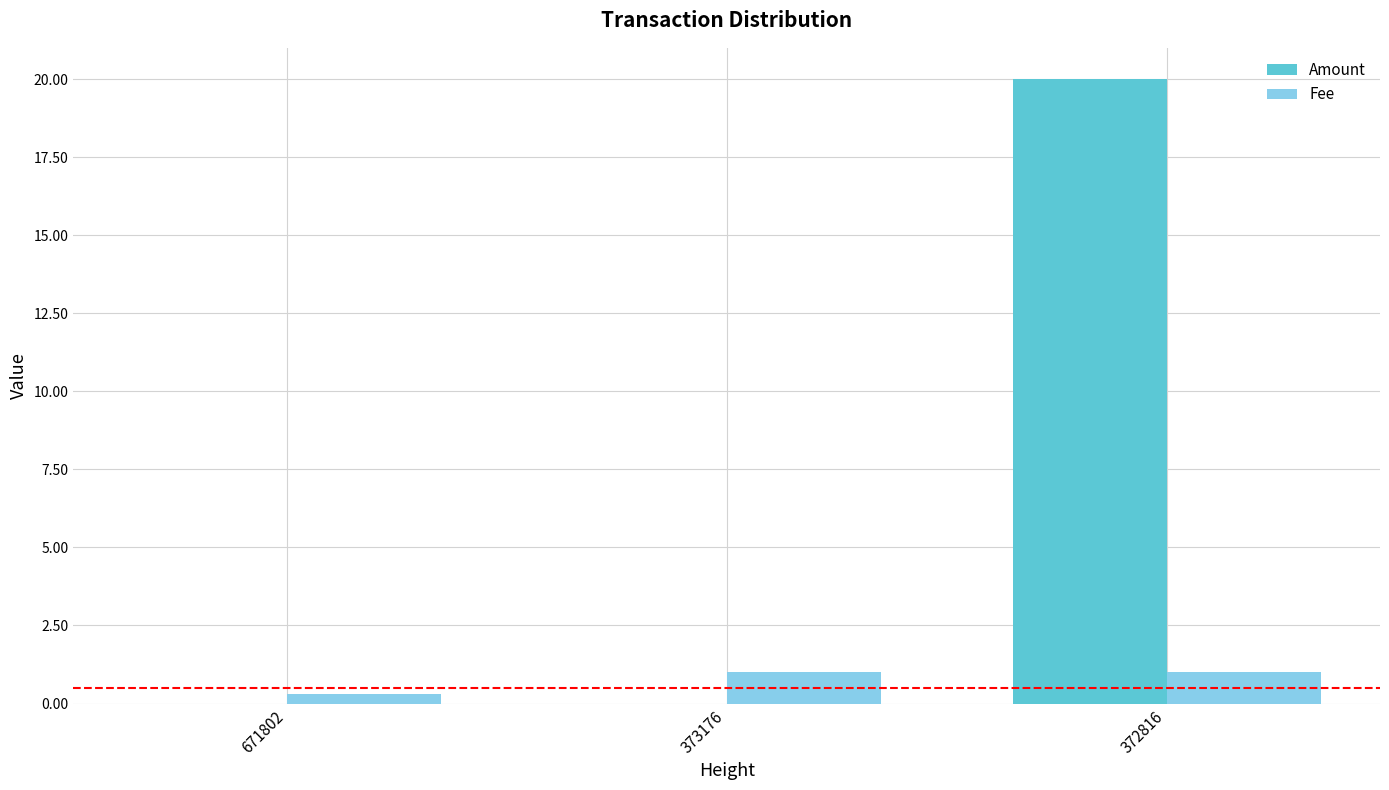

At which category is the sum across all series the highest?

372816